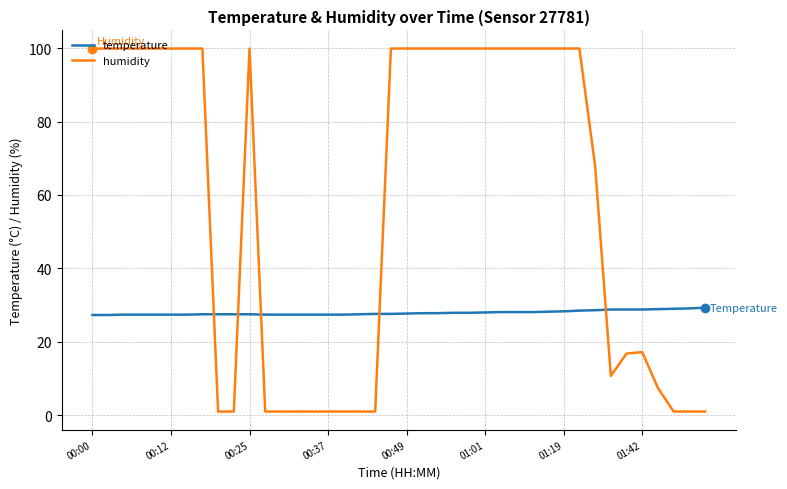

How many times do humidity and temperature cross each other?

5